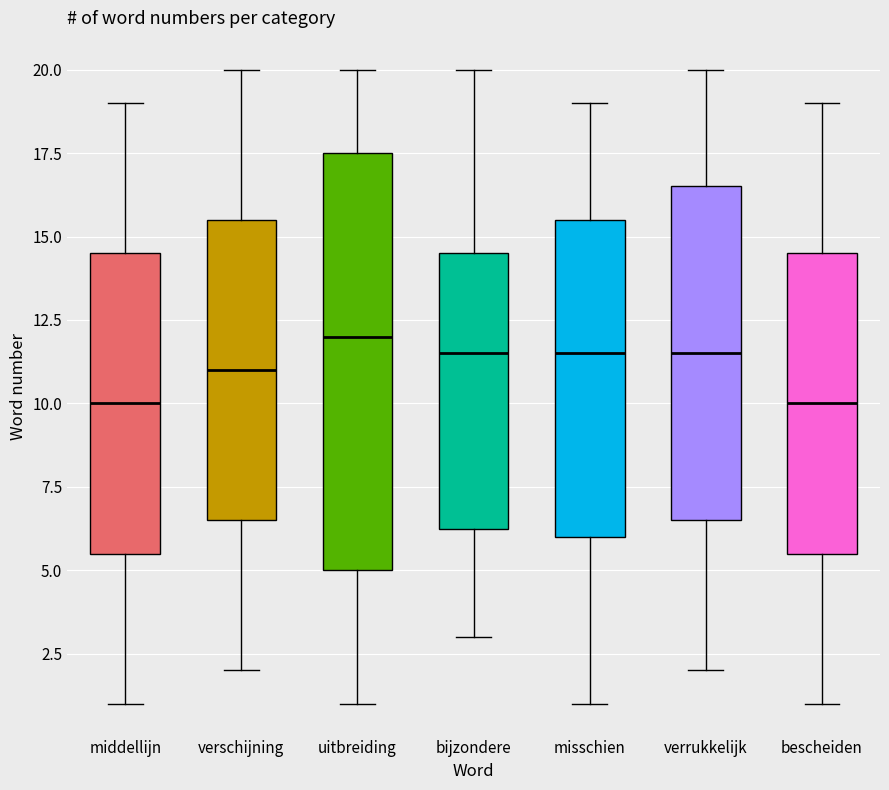

Where is the upper edge of the box for uitbreiding on the y-axis? The values are not printed on the chart, so give them approximately, as read against the axis.

17.5